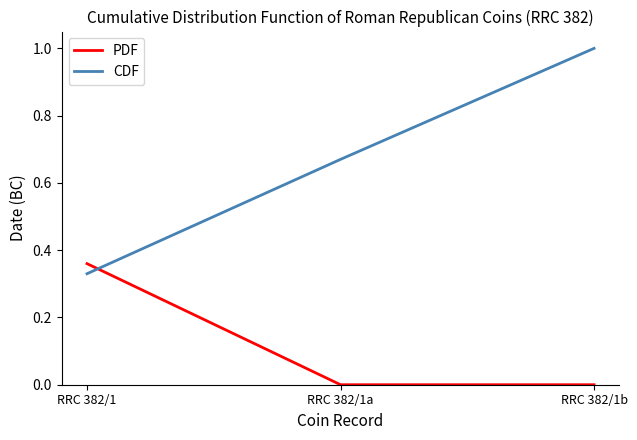

True or false: PDF has a value of -0.2 at RRC 382/1a.

False